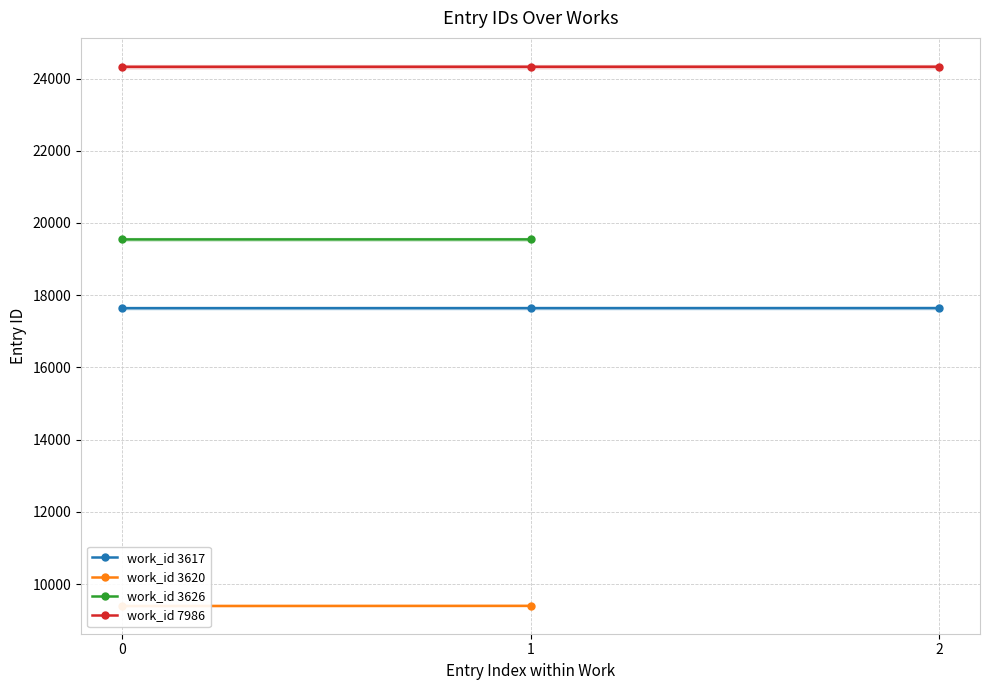

How many data points in work_id 7986 are less than 24327?

1